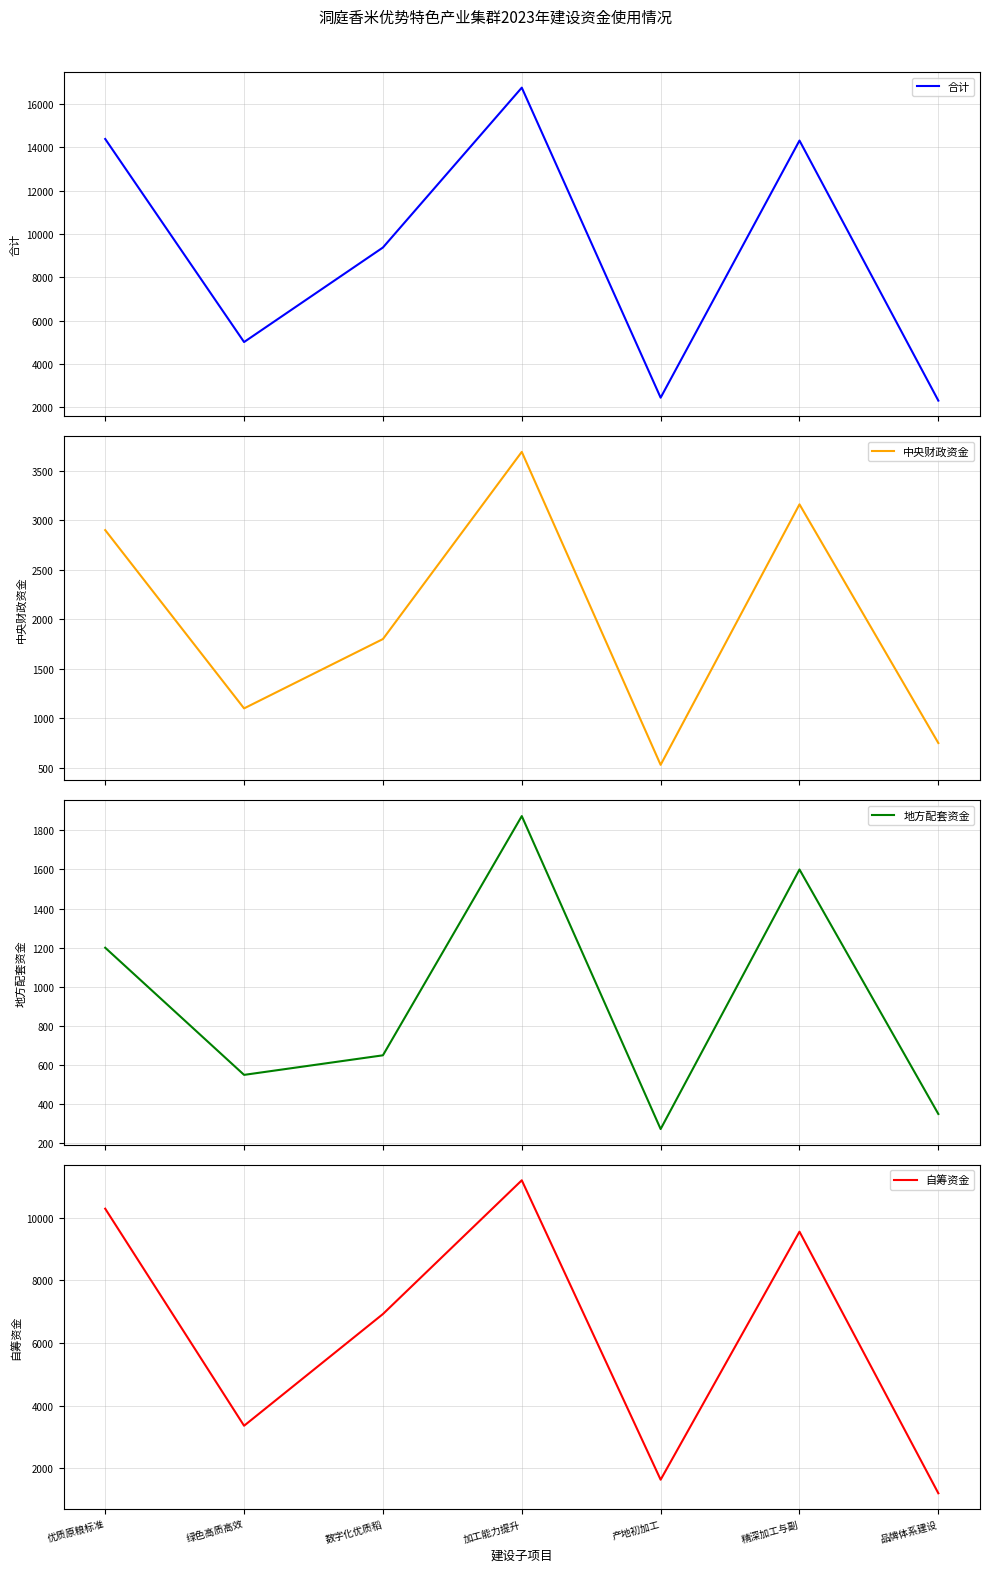

What are all the series names shown in the legend?

合计, 中央财政资金, 地方配套资金, 自筹资金